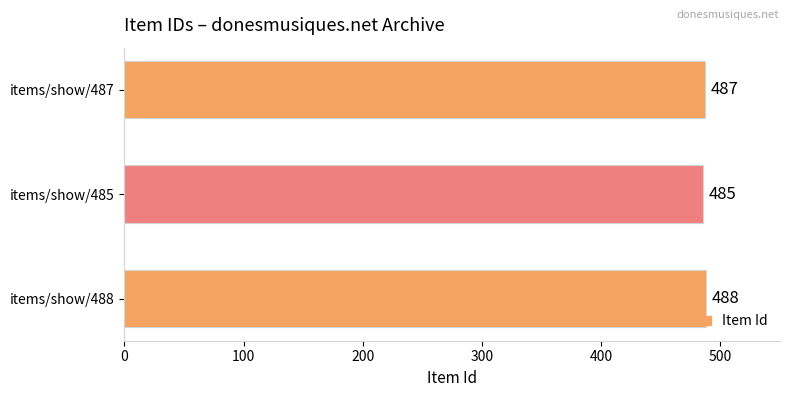

Read the value at items/show/487.

487